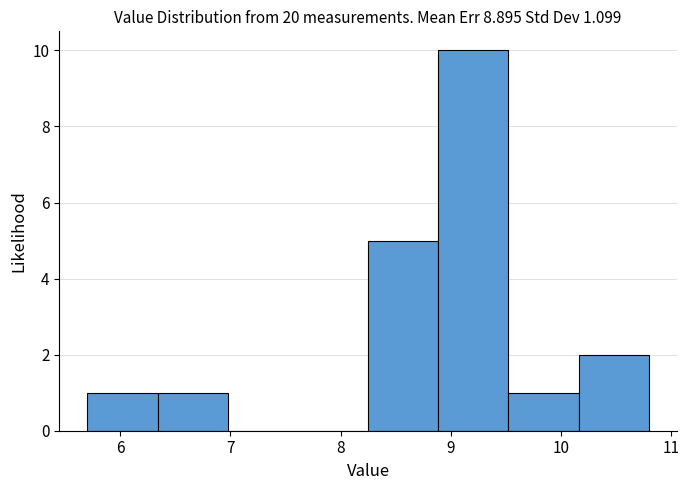

How tall is the bar that spans 8.3 to 8.9 on the x-axis? Neither the bar edges nor the heights are printed on the chart, so give them approximately, as read against the axes.

5